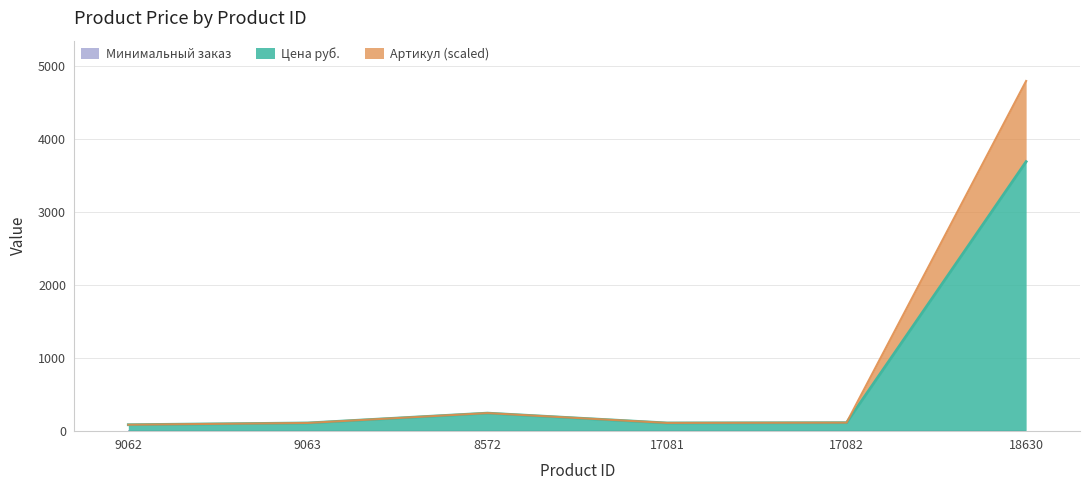

How many interior local peaks does the Цена руб. series have?

1